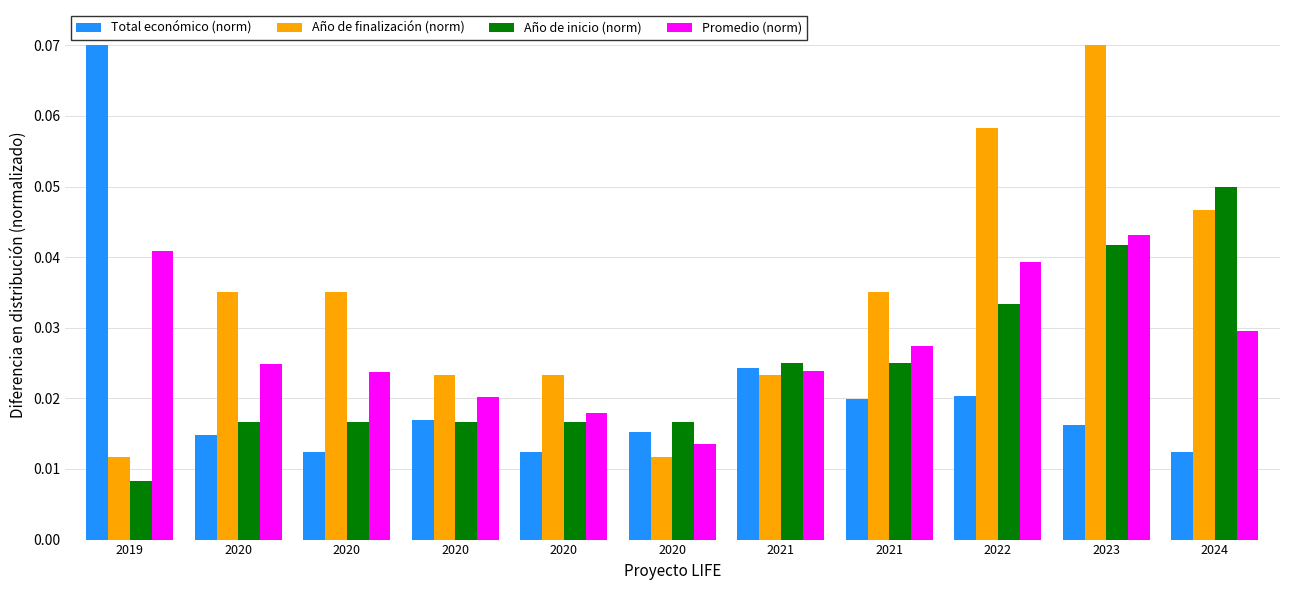

Does the chart contain stacked bars?

No